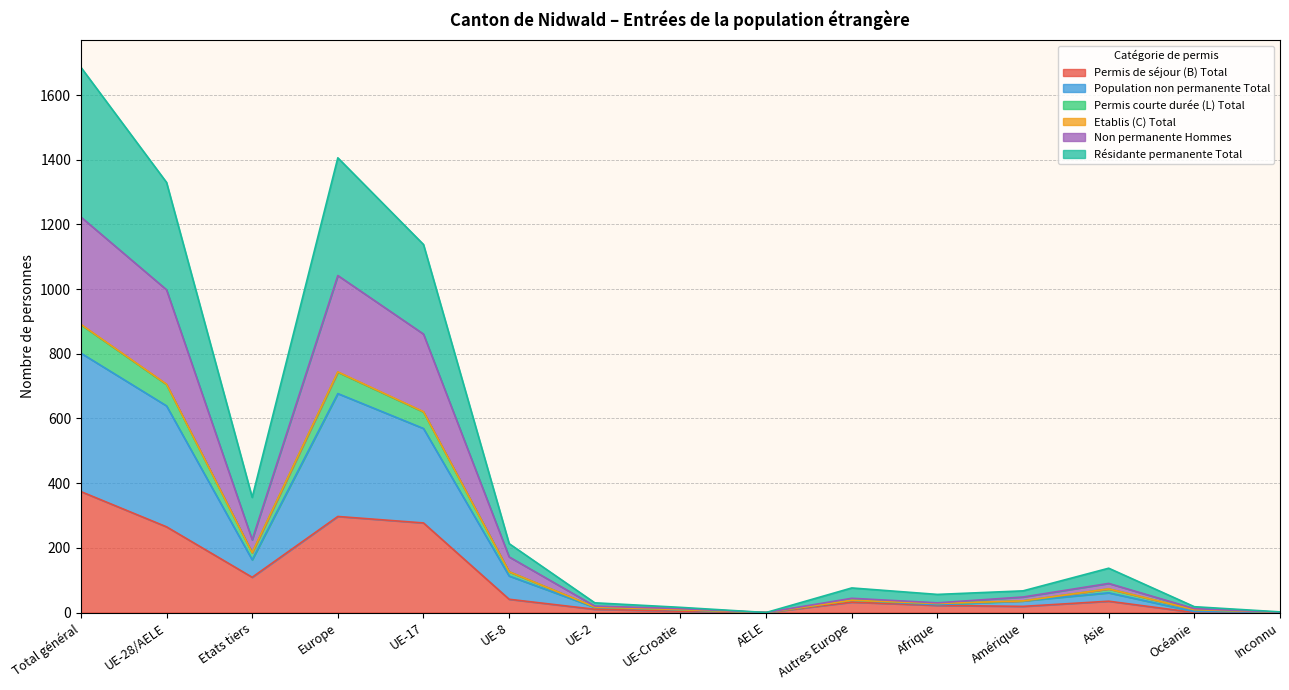

At which category is the sum across all series the highest?

Total général